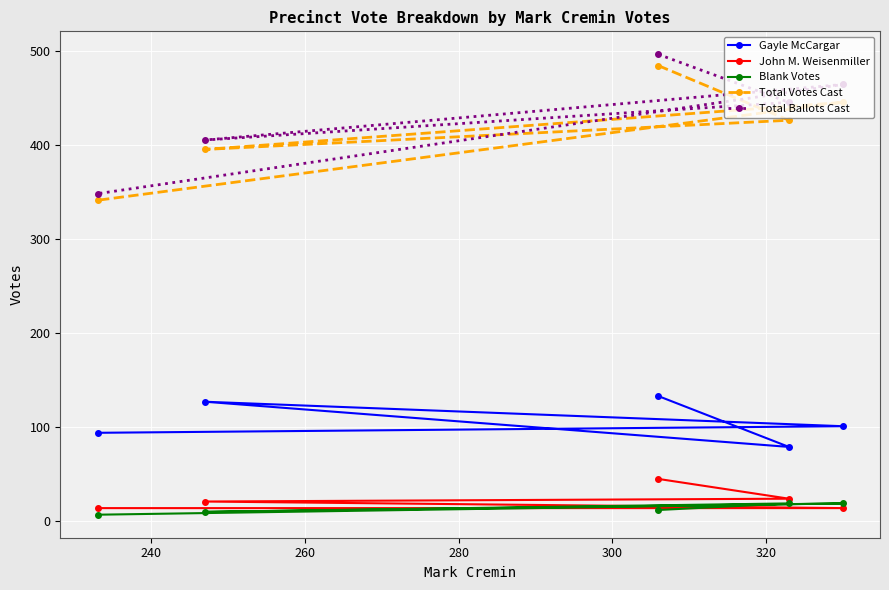

What is the difference between the maximum and minimum values in the Gayle McCargar series?

54